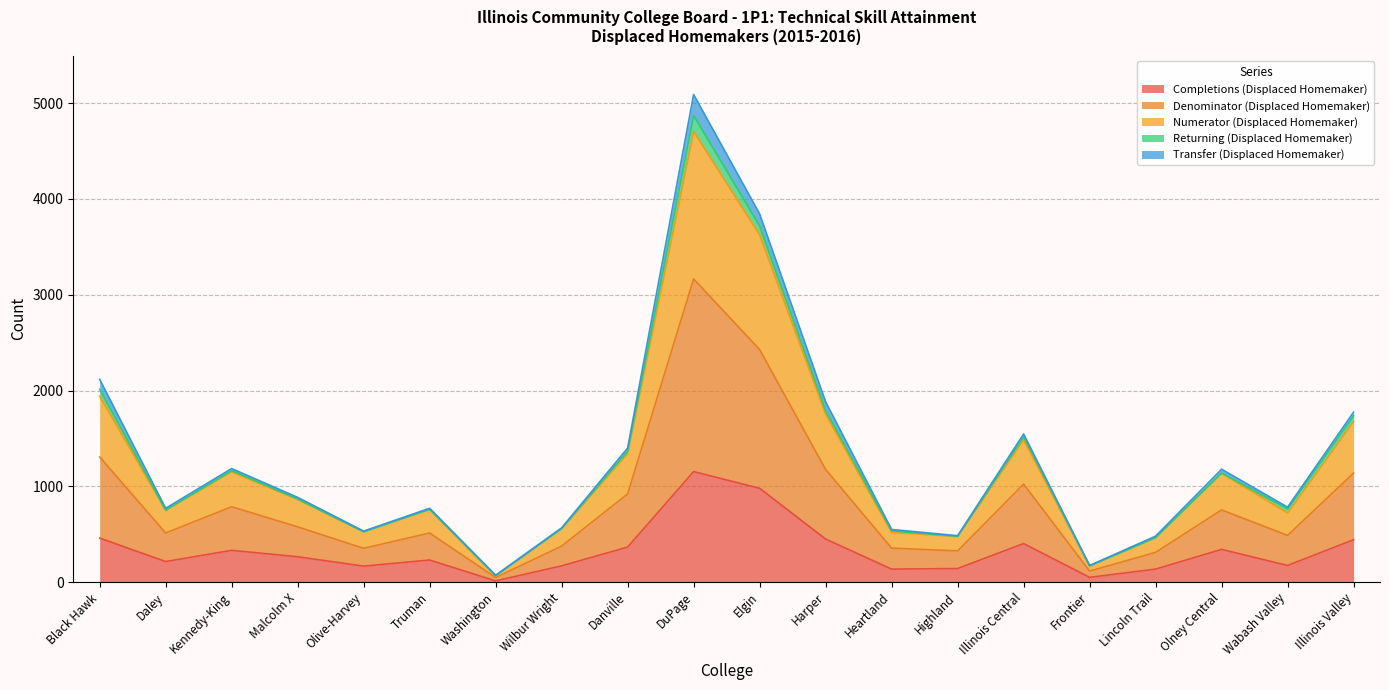

True or false: Denominator (Displaced Homemaker) and Completions (Displaced Homemaker) intersect in this chart.

False